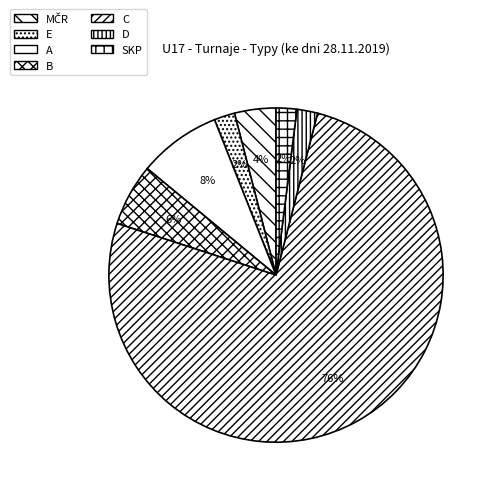

True or false: A accounts for 1% of the total.

False